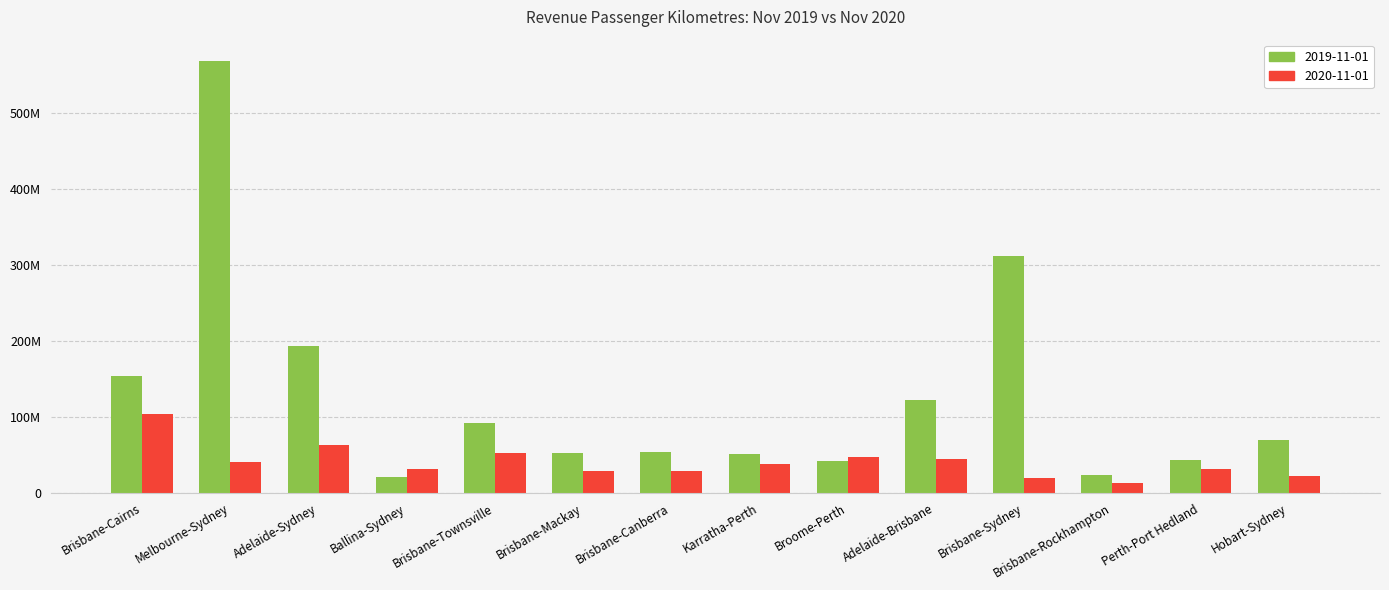

Where is 2020-11-01 nearest to the value 58439479?

Adelaide-Sydney